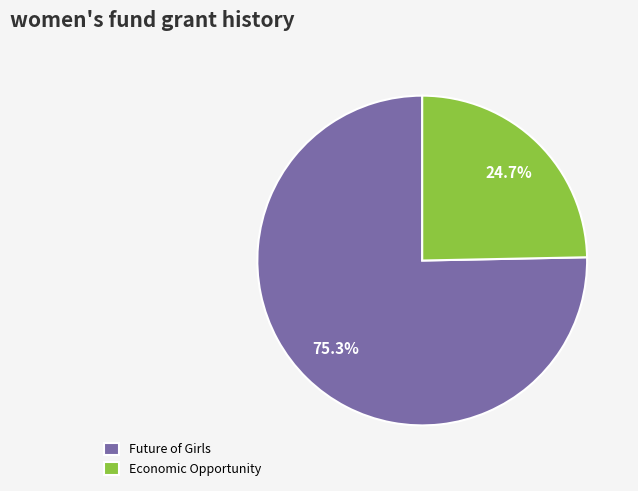

Is Future of Girls the majority of the pie?

Yes